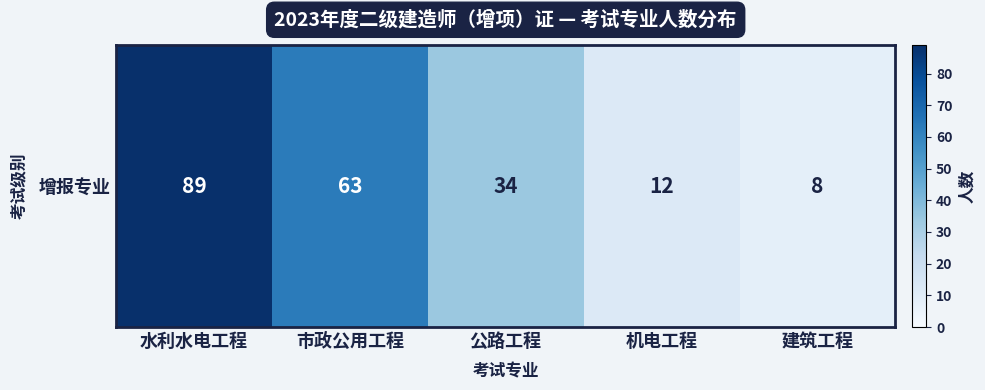

List the labels in order of value, largest first.

水利水电工程, 市政公用工程, 公路工程, 机电工程, 建筑工程